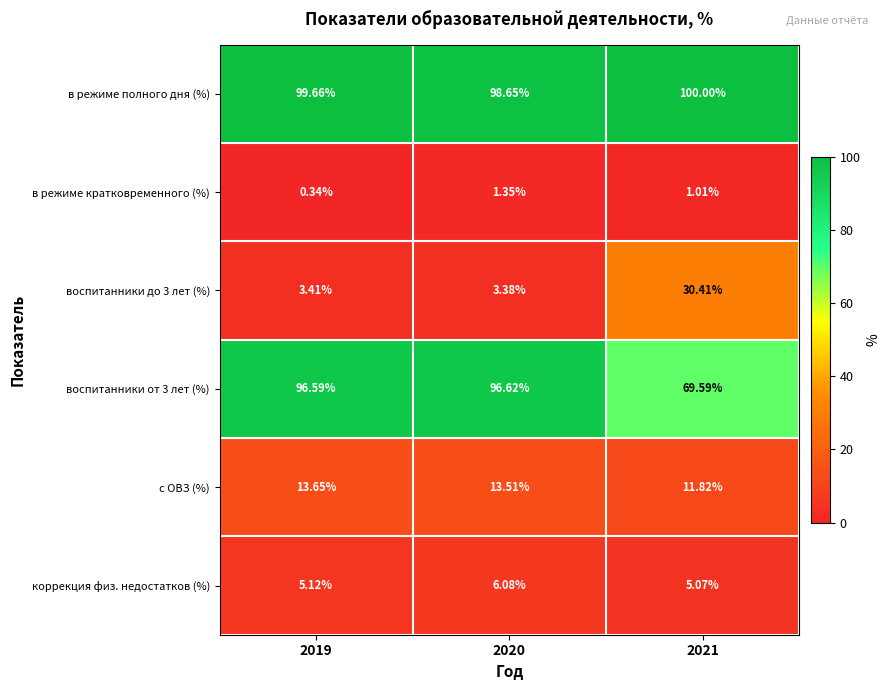

Rank the series at 2019 from lowest to highest value.

в режиме кратковременного (%), воспитанники до 3 лет (%), коррекция физ. недостатков (%), с ОВЗ (%), воспитанники от 3 лет (%), в режиме полного дня (%)